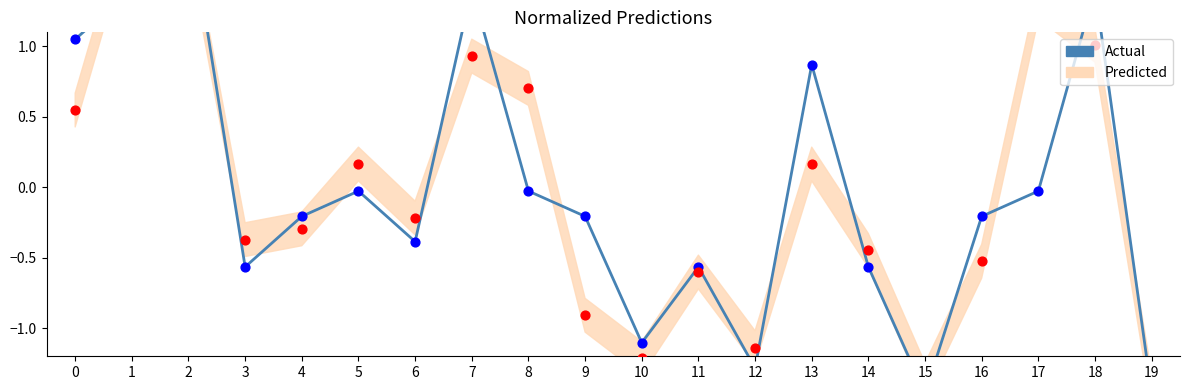

What is the change in value from 2 to 14?

-2.5